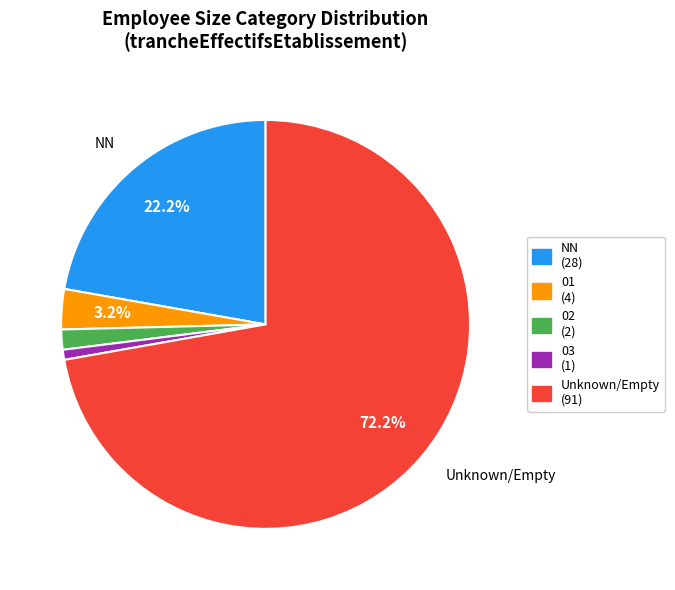

Which category has the biggest portion of the pie?

Unknown/Empty (91)